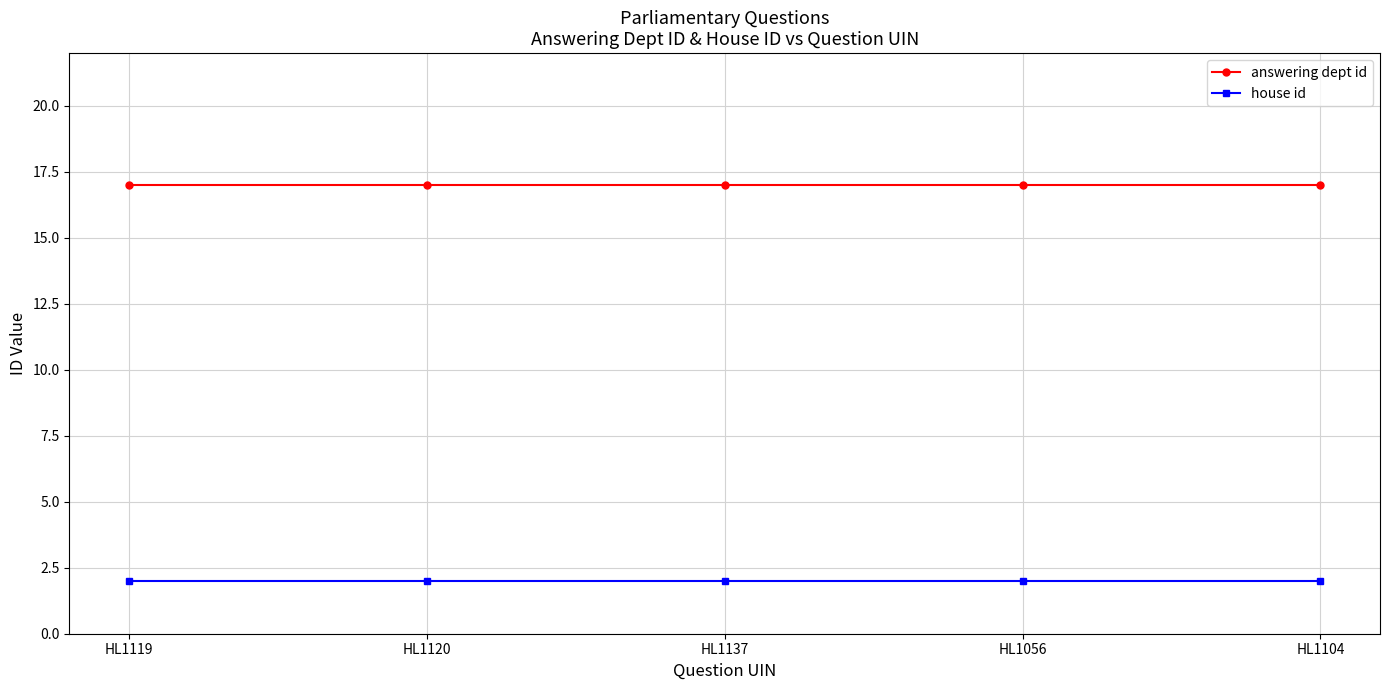

At HL1120, list the series in order from largest to smallest.

answering dept id, house id